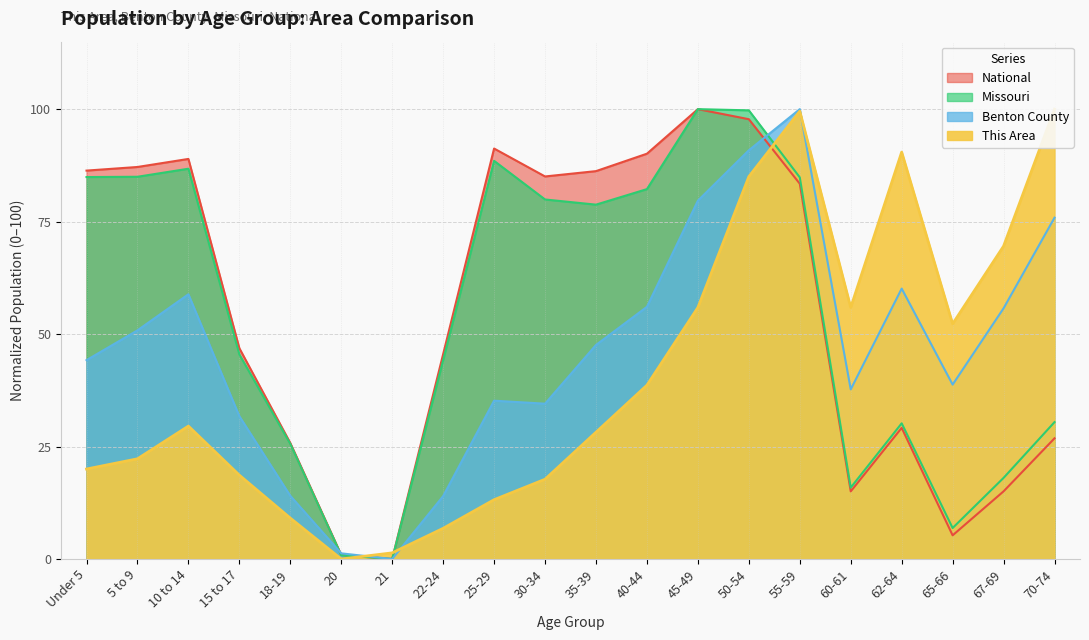

What is the average value of the This Area series?

40.7